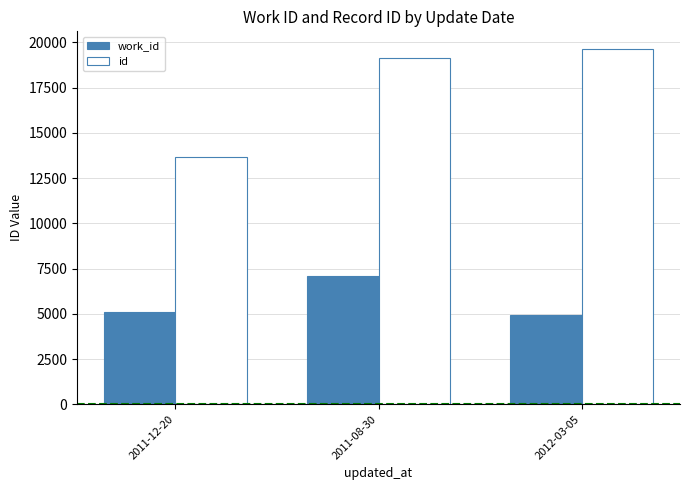

Where is id nearest to the value 16646?

2011-08-30